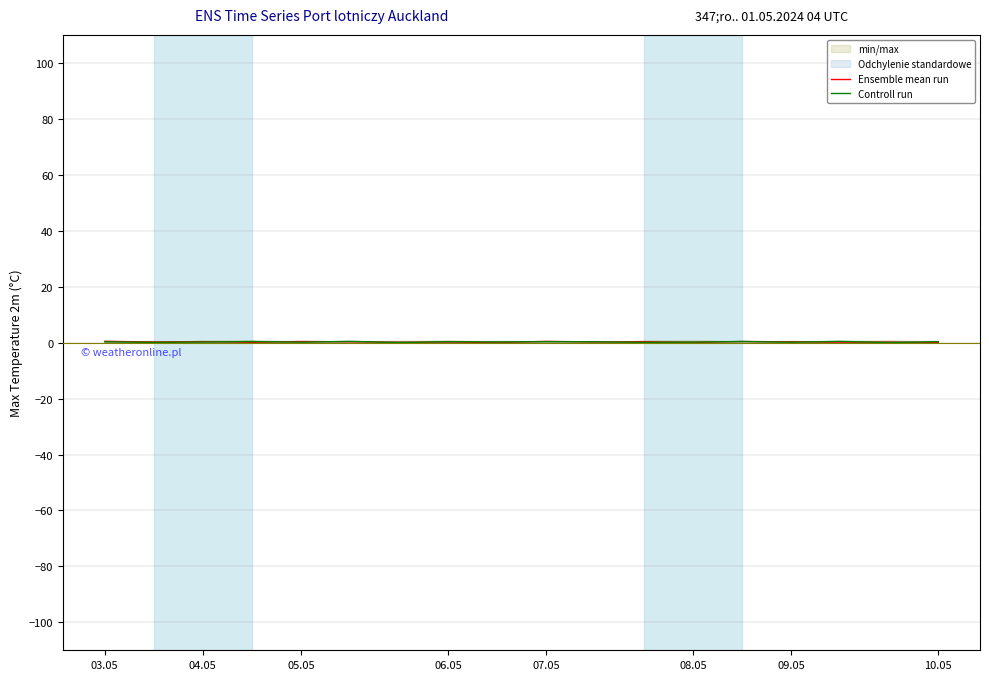

Is it true that Ensemble mean run equals 0.3 at 09.05?

True